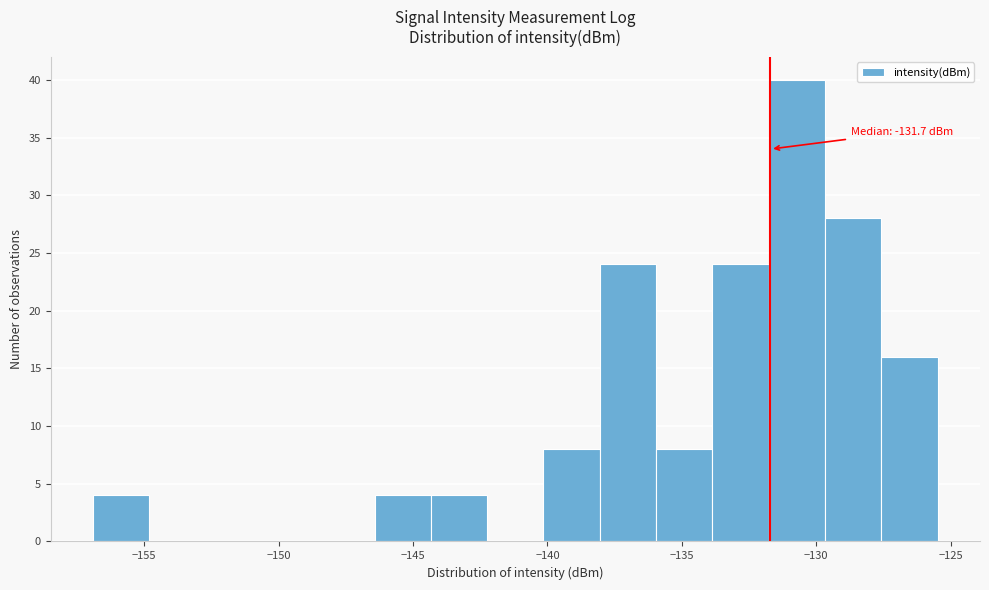

Over which range of the x-axis is the bar tallest?

-132.0 to -129.5